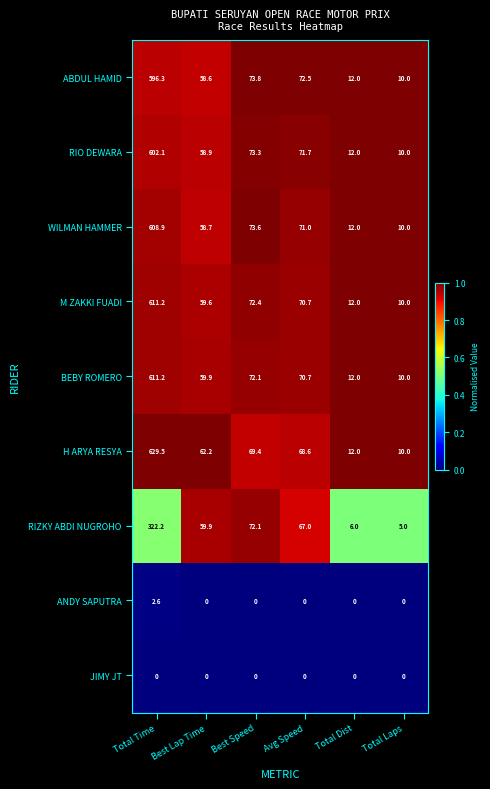

What is the difference between the second highest and second lowest values in the BEBY ROMERO series?

60.1